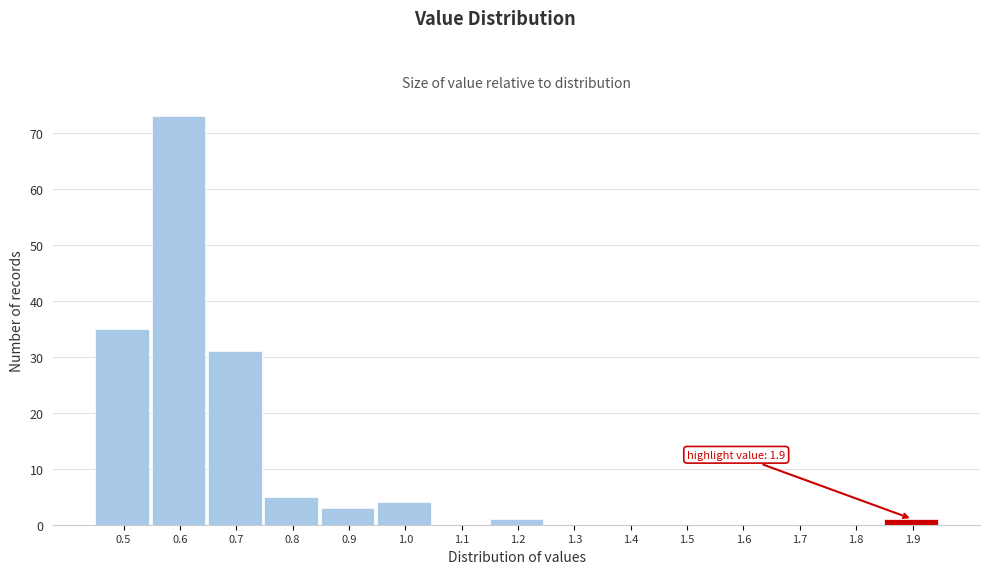

Reading left to right, transcribe all the data shown in this chart.

0.5=35	0.6=73	0.7=31	0.8=5	0.9=3	1.0=4	1.1=0	1.2=1	1.3=0	1.4=0	1.5=0	1.6=0	1.7=0	1.8=0	1.9=1